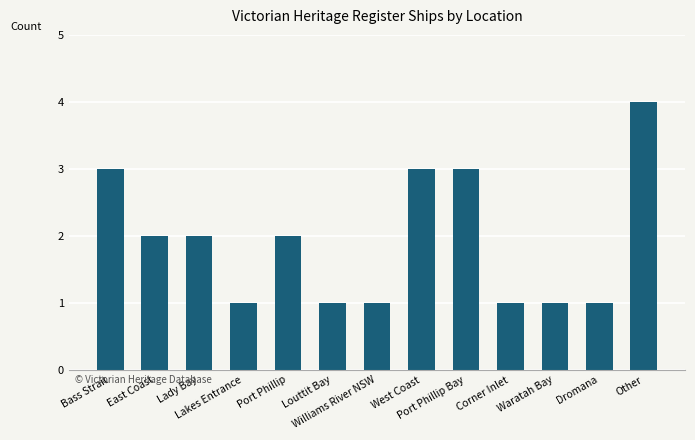

At which category does the chart reach its peak across all series?

Other